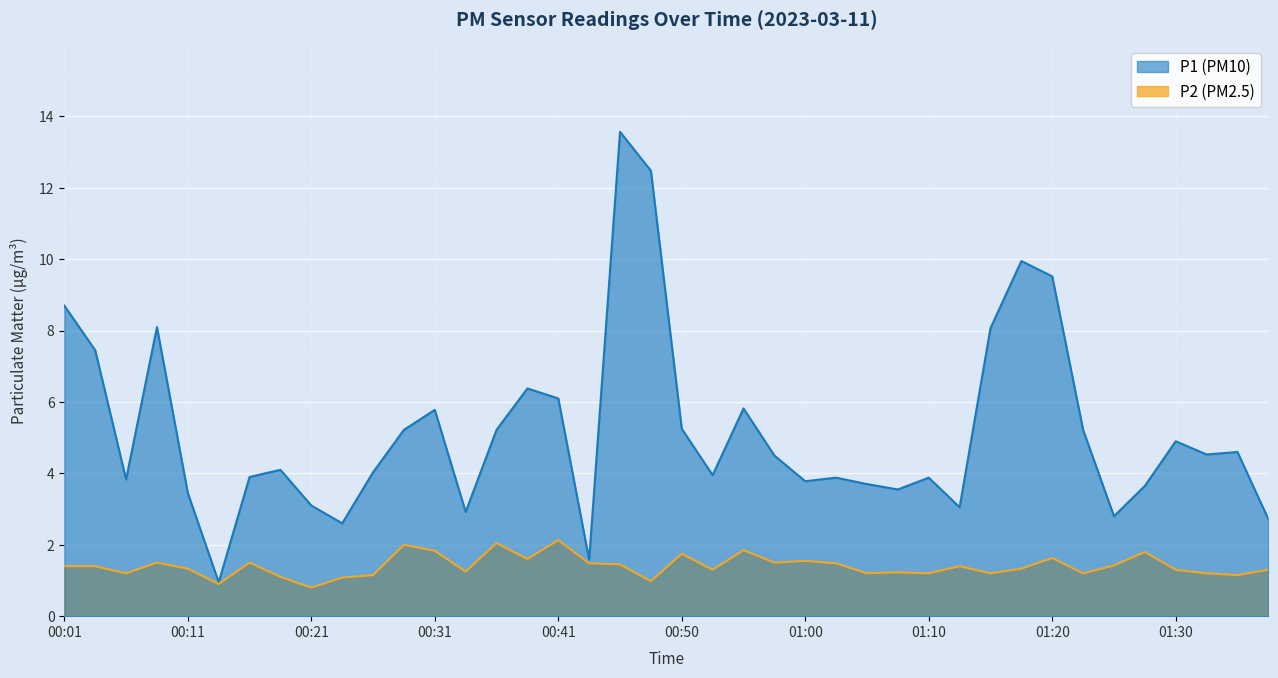

At which category is the sum across all series the highest?

00:46